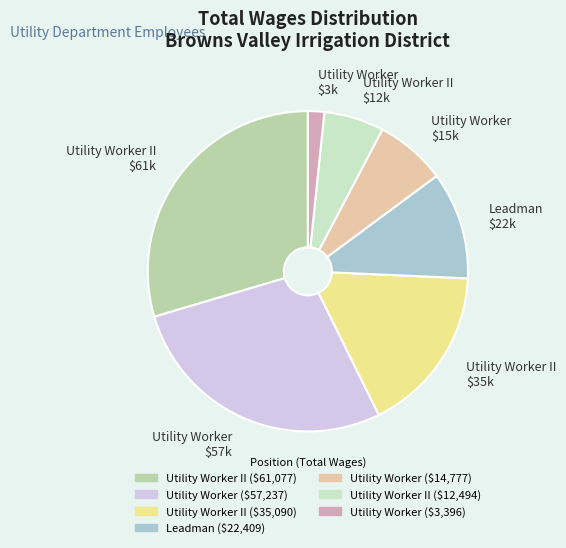

Is there a majority slice in this chart?

No